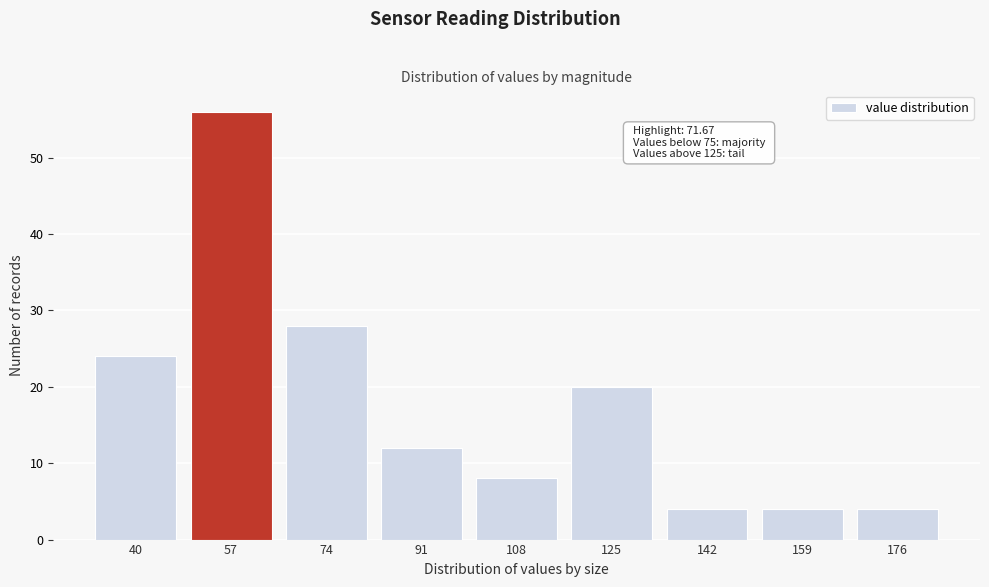

Reading left to right, list all the values displayed in this chart.

24	56	28	12	8	20	4	4	4